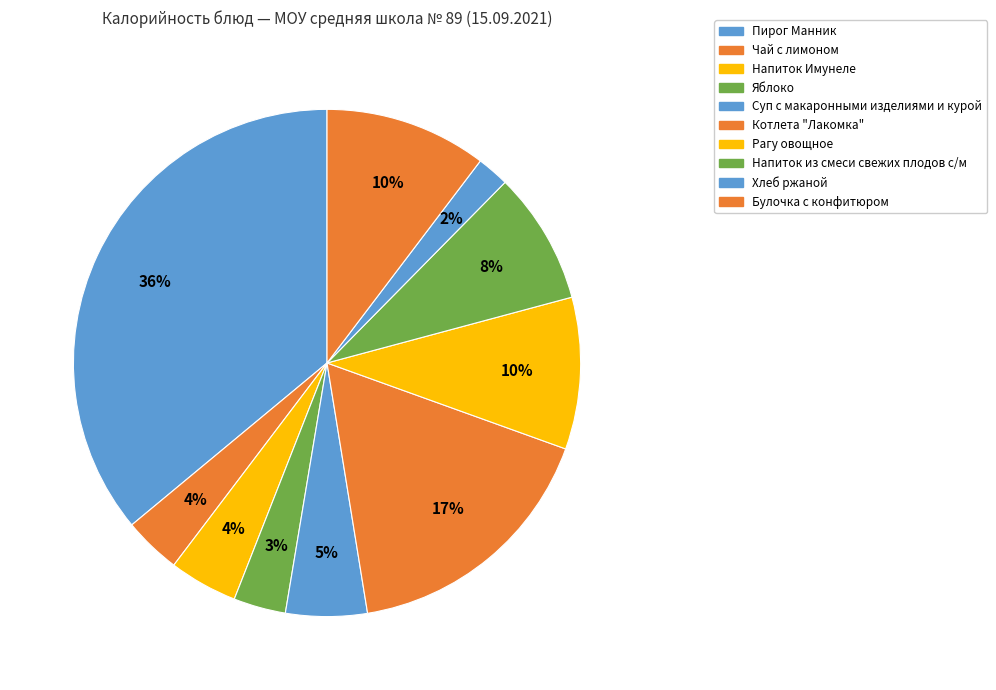

How many segments does this pie chart have?

10